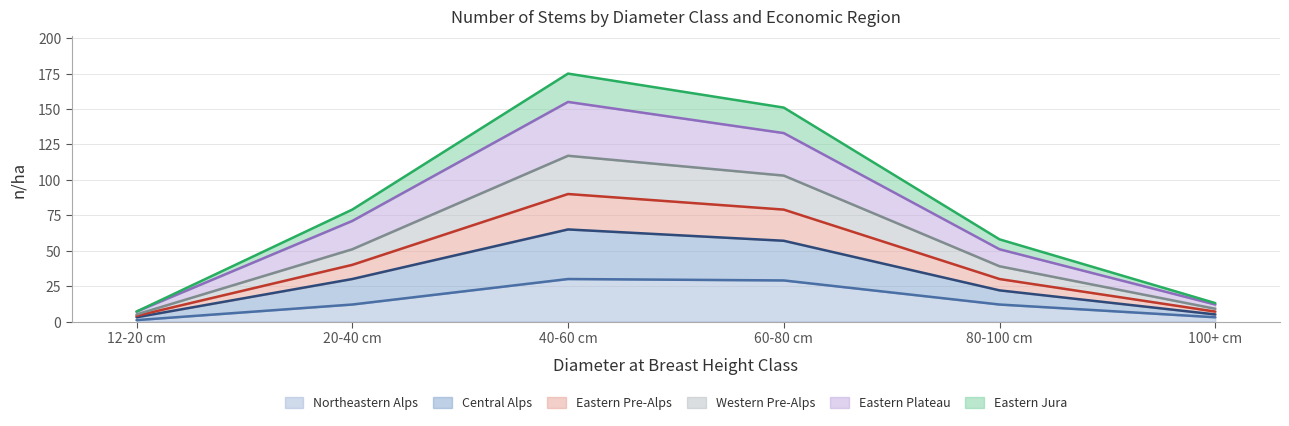

What are all the series names shown in the legend?

Northeastern Alps, Central Alps, Eastern Pre-Alps, Western Pre-Alps, Eastern Plateau, Eastern Jura